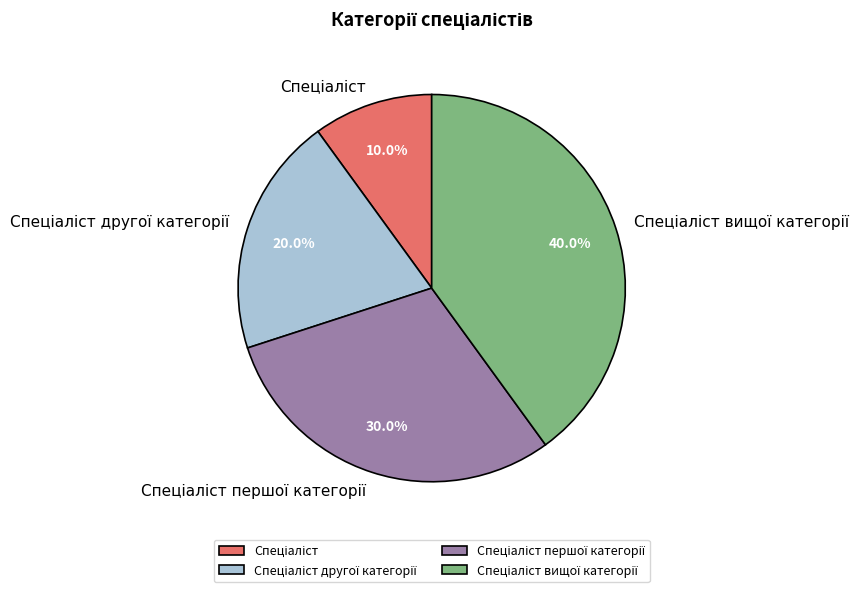

Is there any slice that represents more than half of the pie?

No